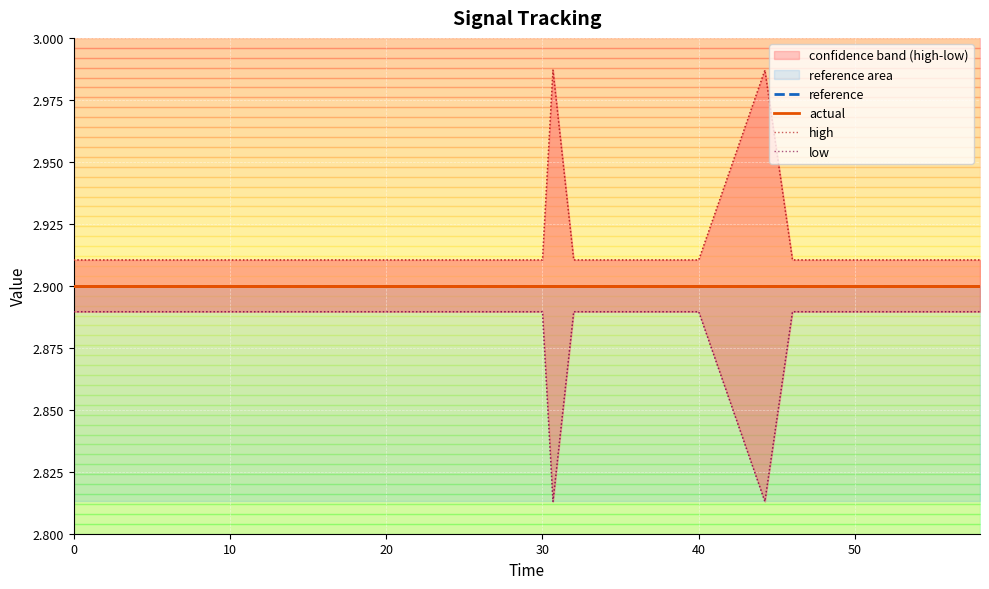

What is the value of the actual point at the 16th from the left?

2.9